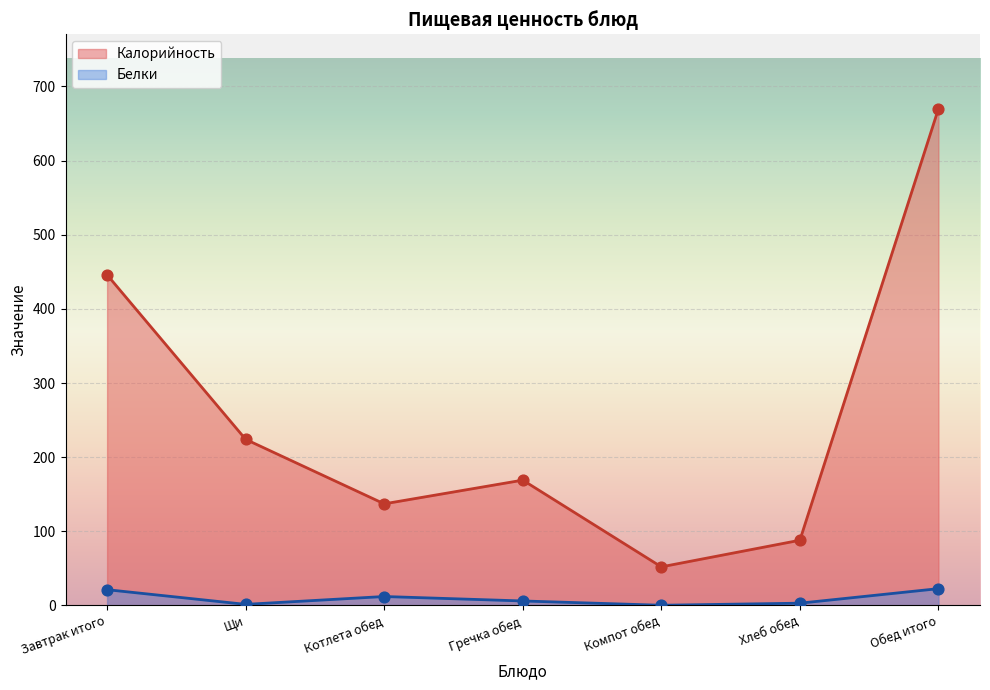

At how many categories does at least one series exceed 366?

2